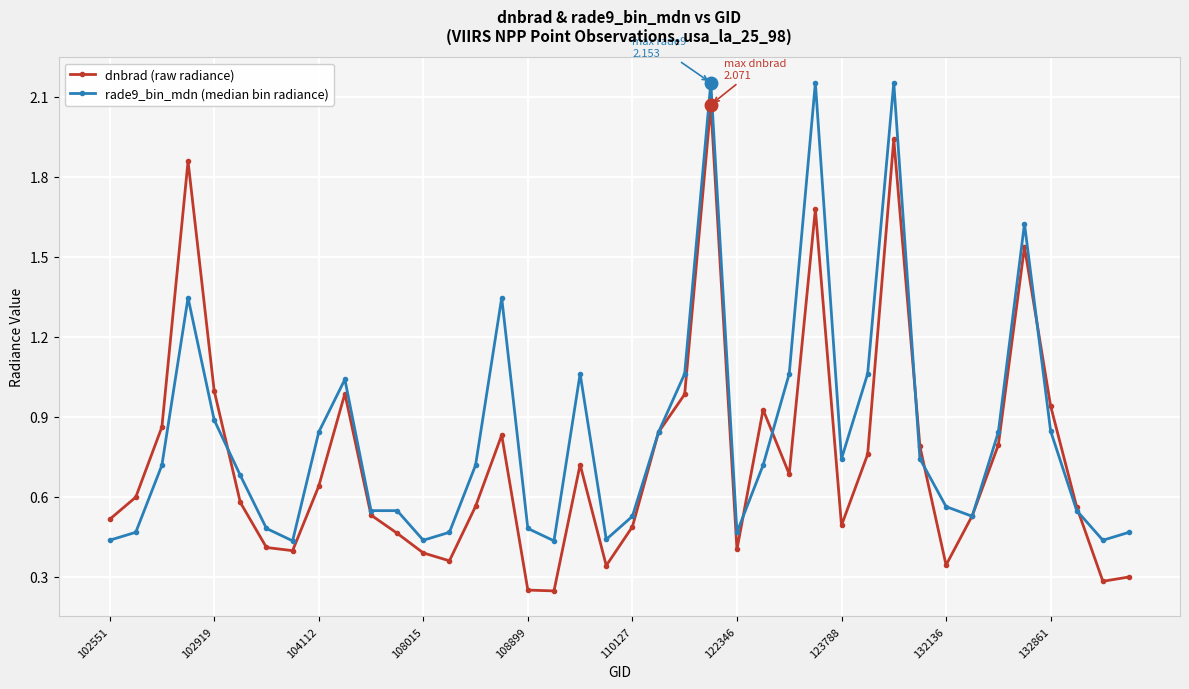

List the series in order of their overall mean, highest first.

rade9_bin_mdn (median bin radiance), dnbrad (raw radiance)